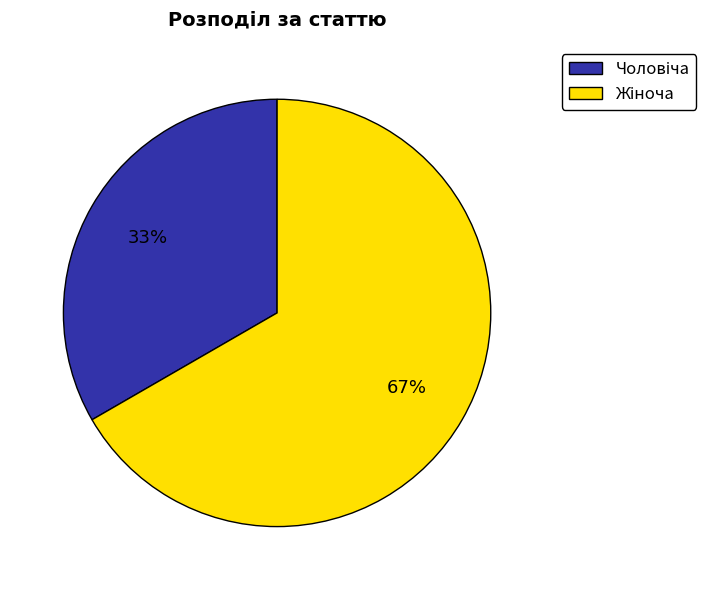

Does any single category account for the majority?

Yes